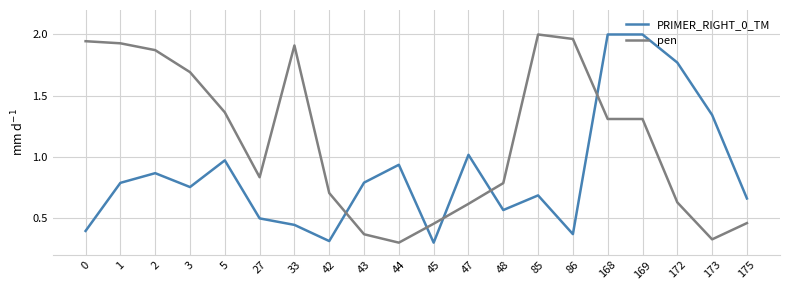

Which series ends up on top after the final intersection of pen and PRIMER_RIGHT_0_TM?

PRIMER_RIGHT_0_TM